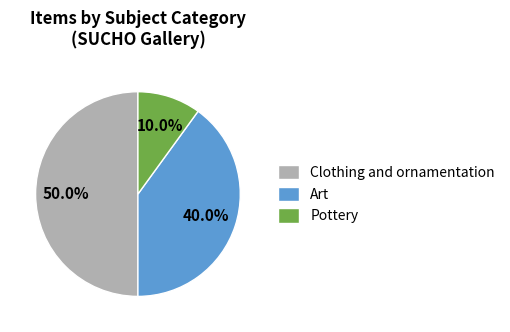

Count the number of slices in the pie.

3